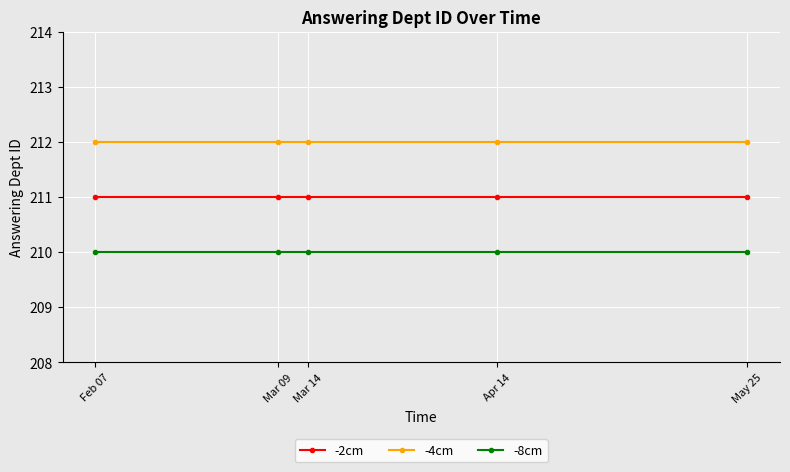

At how many categories does at least one series exceed 211?

5